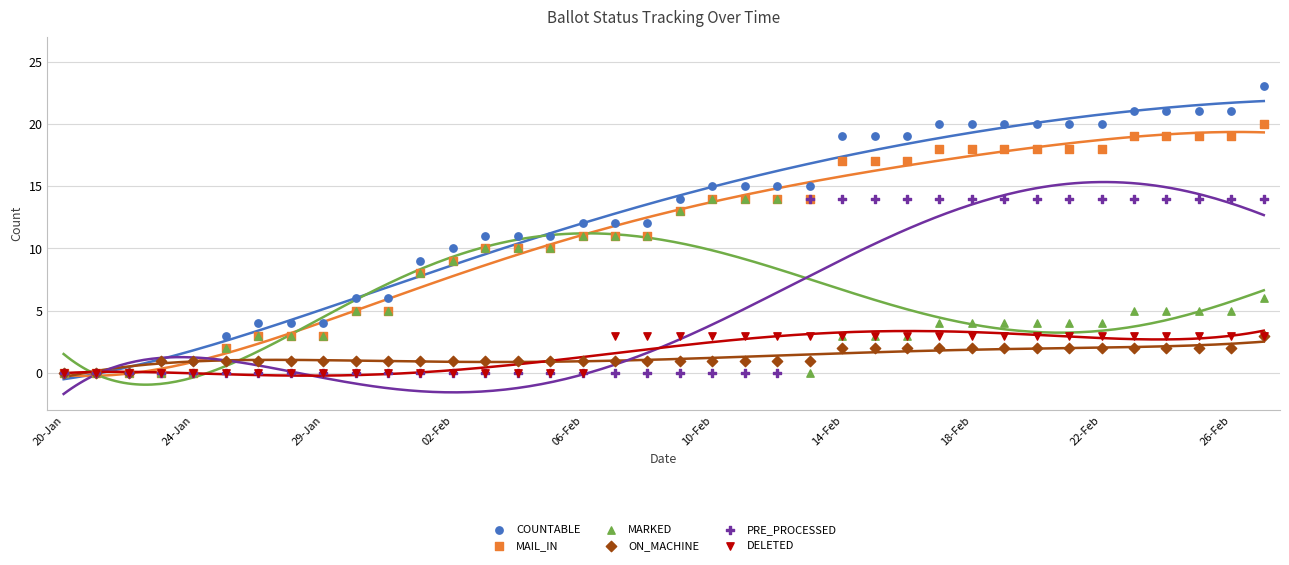

What are all the series names shown in the legend?

COUNTABLE, MAIL_IN, MARKED, ON_MACHINE, PRE_PROCESSED, DELETED